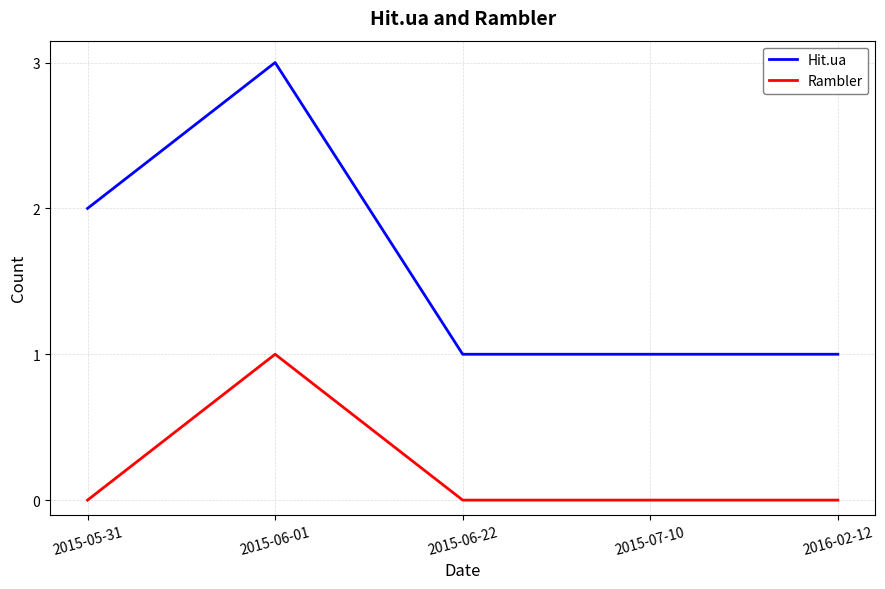

Between 2015-06-01 and 2015-07-10, which series saw the biggest shift?

Hit.ua